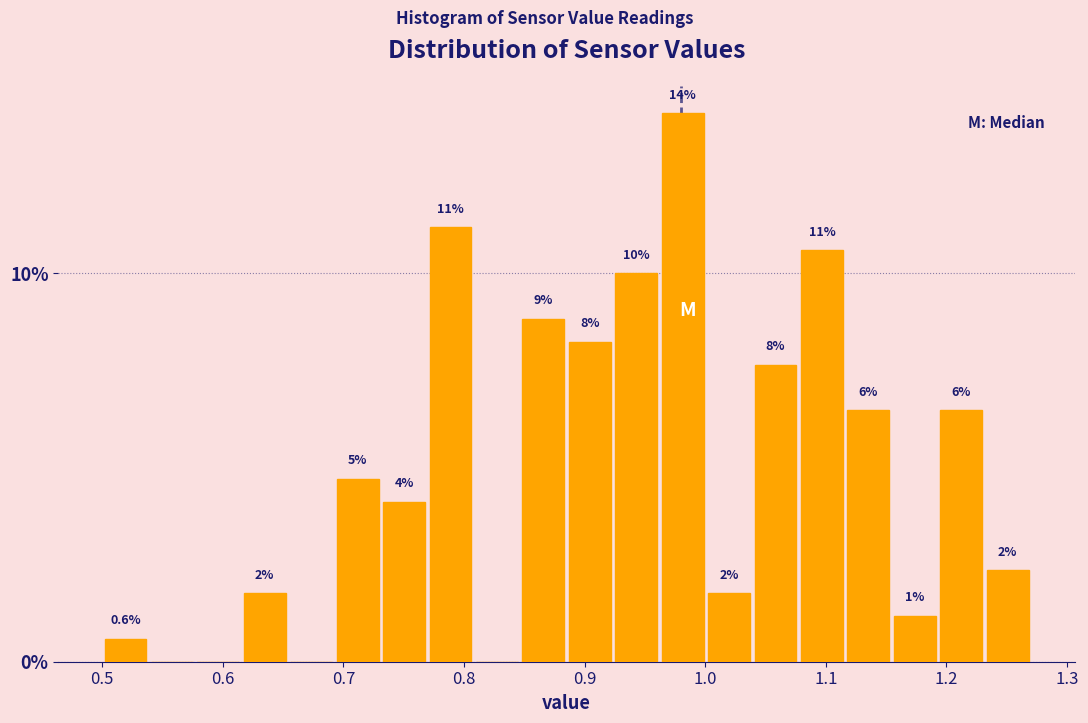

Read against the x-axis, roughly where is the centre of the tallest bar?

0.98